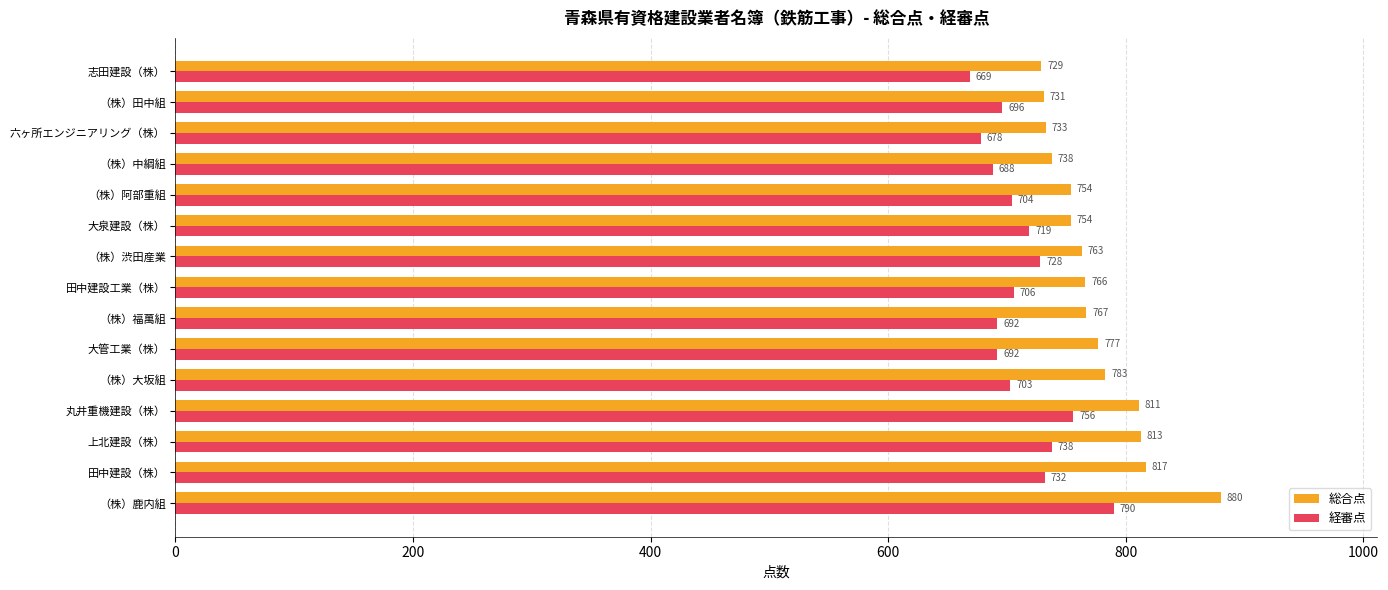

What are all the series names shown in the legend?

総合点, 経審点